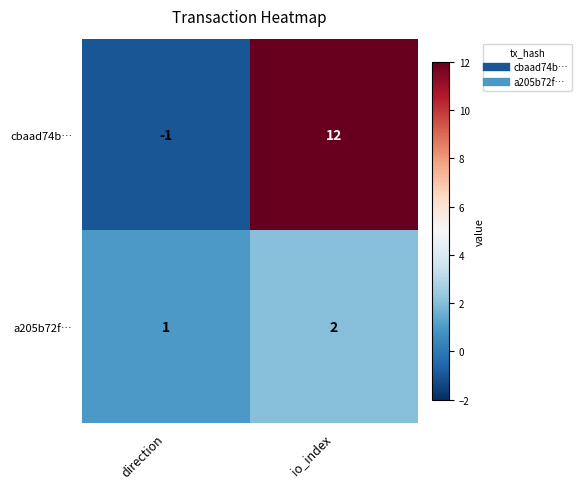

Reading left to right, what are all the values shown in this chart?

cbaad74b…: direction=-1	io_index=12
a205b72f…: direction=1	io_index=2